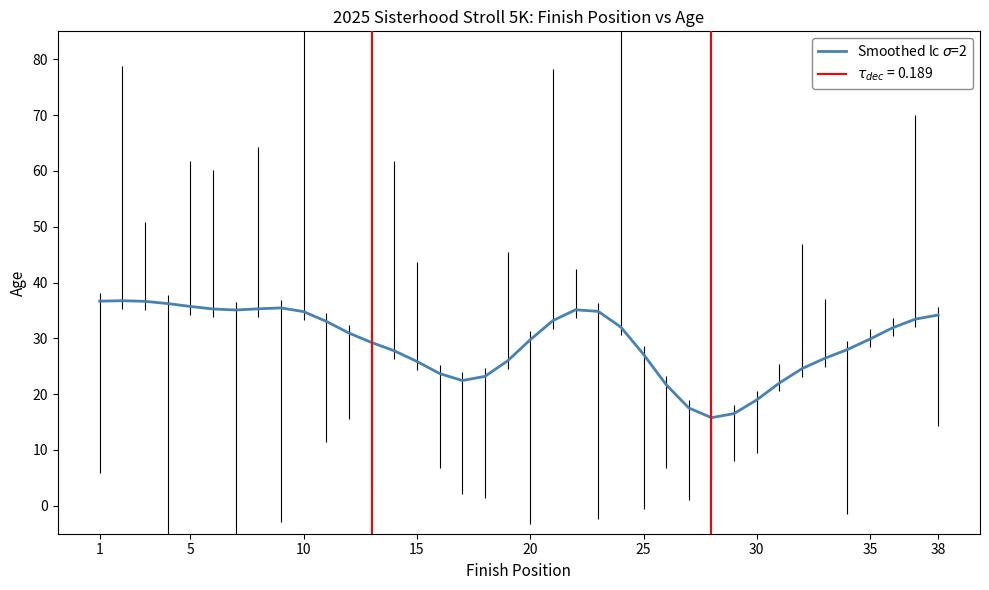

Is it true that the value at 36 is 54.1?

False